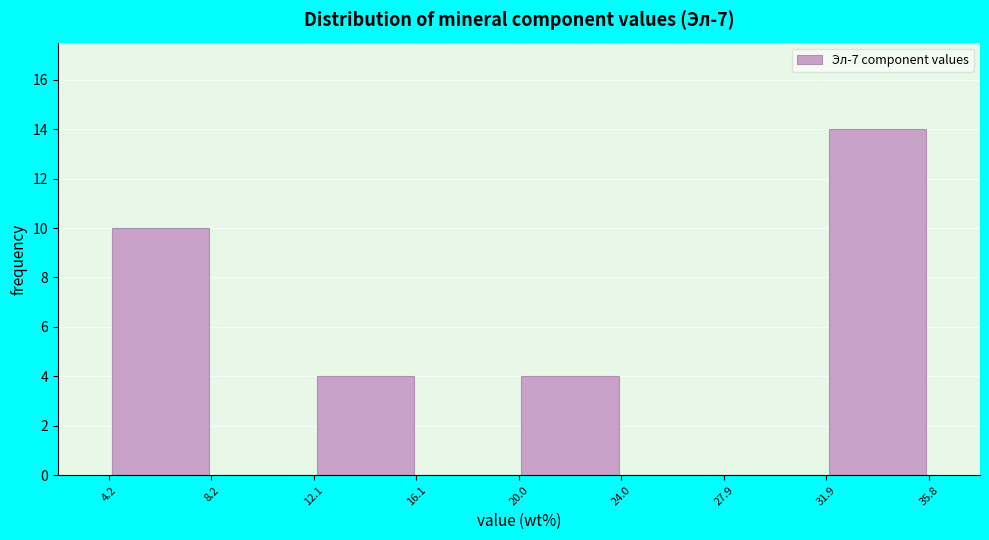

Reading left to right, list every bar in this chart as the range it spans on the x-axis followed by its height. The values are not printed on the chart, so give them approximately, as read against the axis.

4.2 to 8.2: 10
8.2 to 12.1: 0
12.1 to 16.1: 4
16.1 to 20.0: 0
20.0 to 24.0: 4
24.0 to 27.9: 0
27.9 to 31.9: 0
31.9 to 35.8: 14